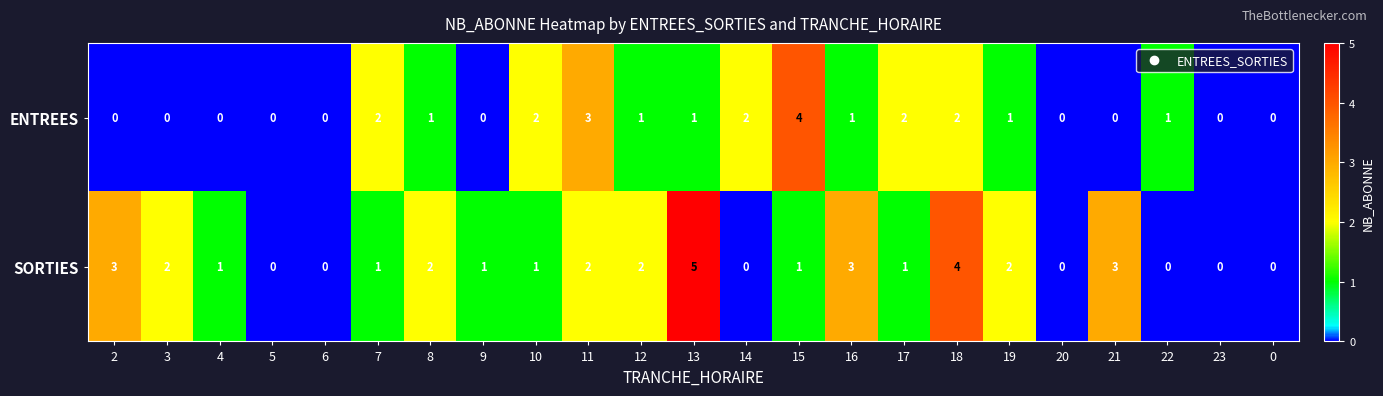

Which series has the widest spread of values?

SORTIES